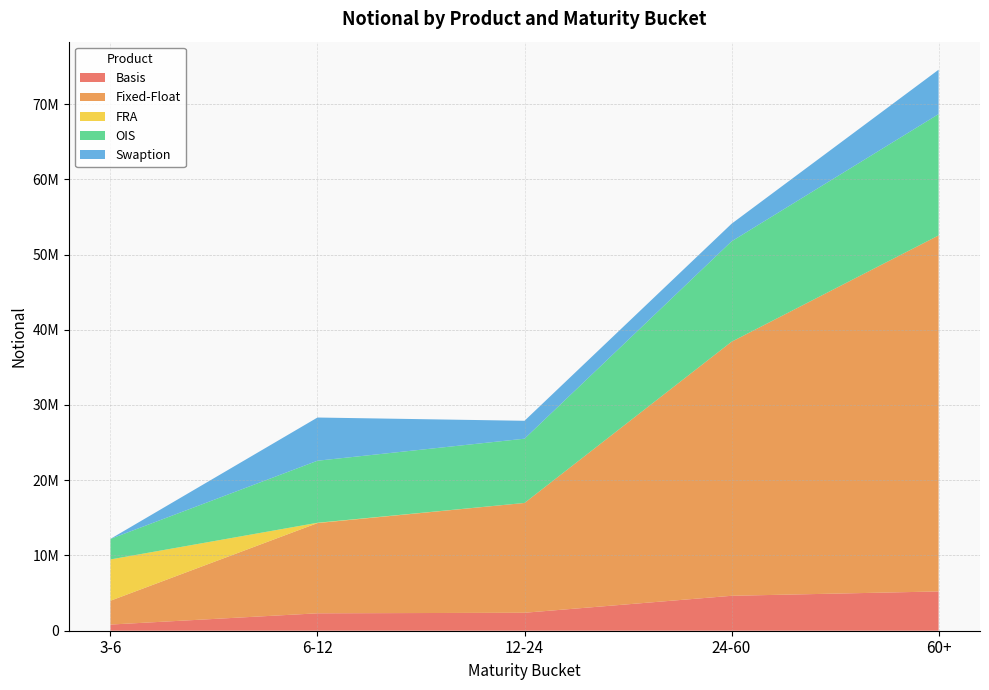

Reading left to right, list all the values displayed in this chart.

Basis: 3-6=818546	6-12=2313719	12-24=2387485	24-60=4642155	60+=5220533
Fixed-Float: 3-6=3165834	6-12=11992639	12-24=14594199	24-60=33761822	60+=47314779
FRA: 3-6=5489439	6-12=41288	12-24=851	24-60=2032	60+=562
OIS: 3-6=2726356	6-12=8245761	12-24=8538207	24-60=13342668	60+=16125273
Swaption: 3-6=6999	6-12=5741594	12-24=2381024	24-60=2338219	60+=5898484